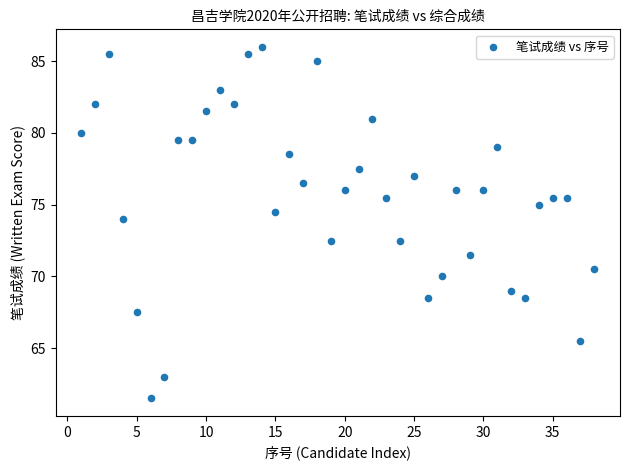

What is the range of Y values (max minus min)?

24.5